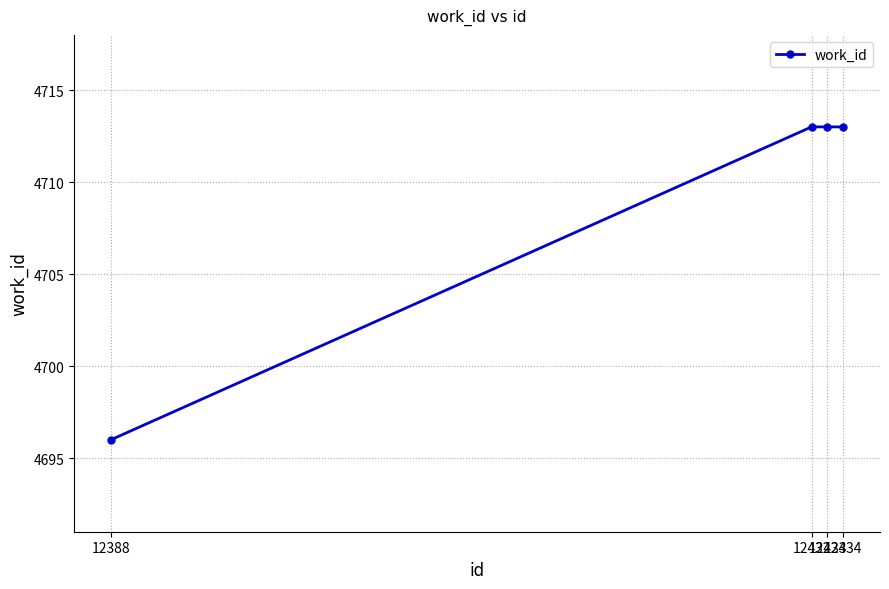

Reading right to left, transcribe all the data shown in this chart.

4713	4713	4713	4696